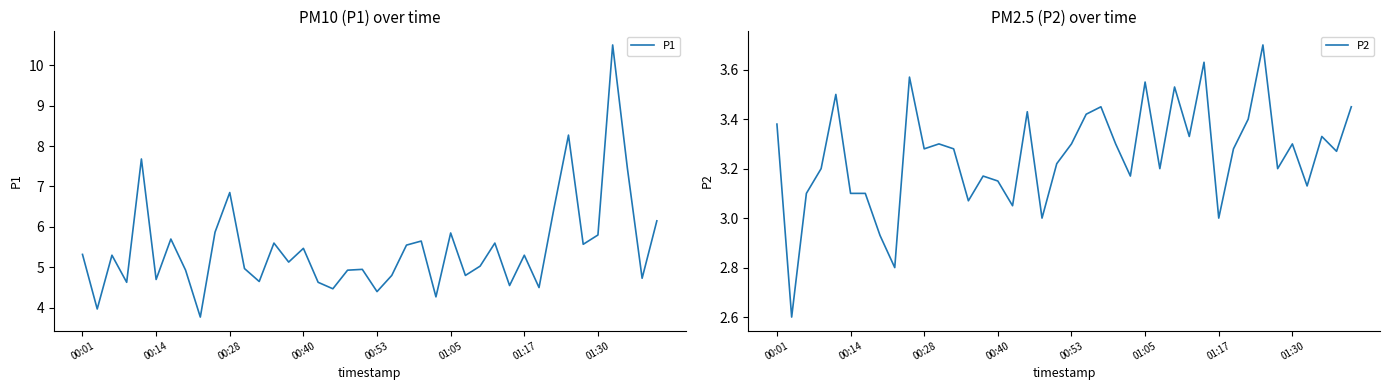

The P1 series shows 8.1 at 01:17. True or false?

False